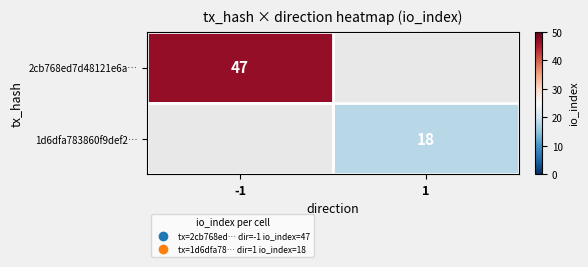

The 2cb768ed7d48121e6a… series shows 12 at -1. True or false?

False